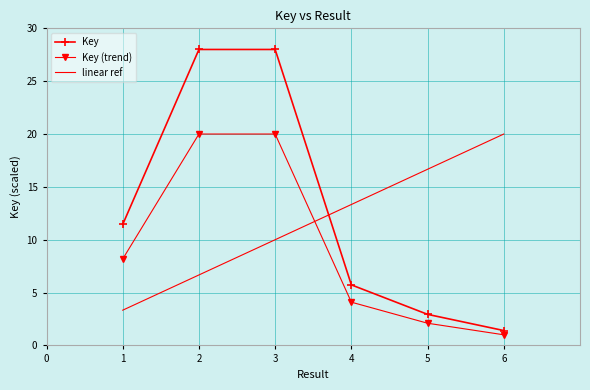

In Key, how many points are higher than both neighbors (excluding endpoints)?

1